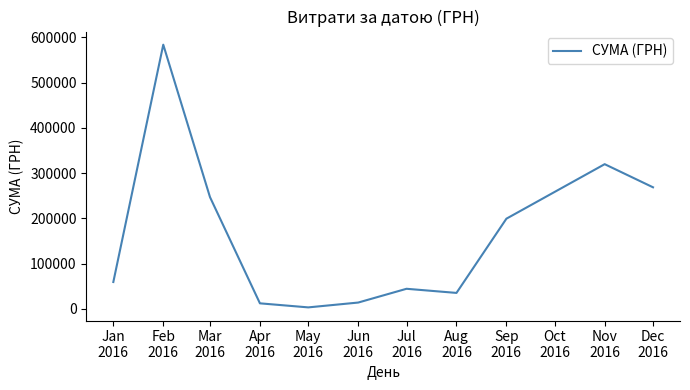

What is the maximum value shown in the chart?

583556.1